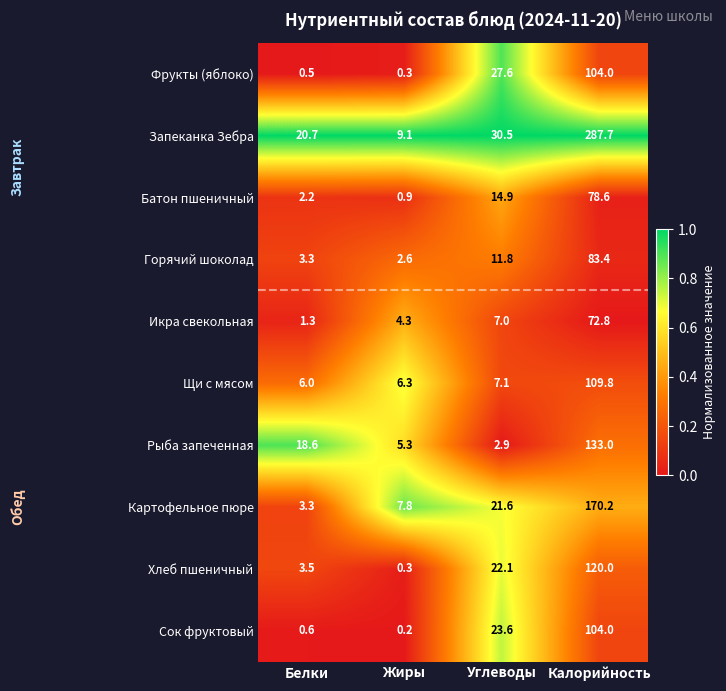

What is the difference between the highest and lowest values at Углеводы?

27.6